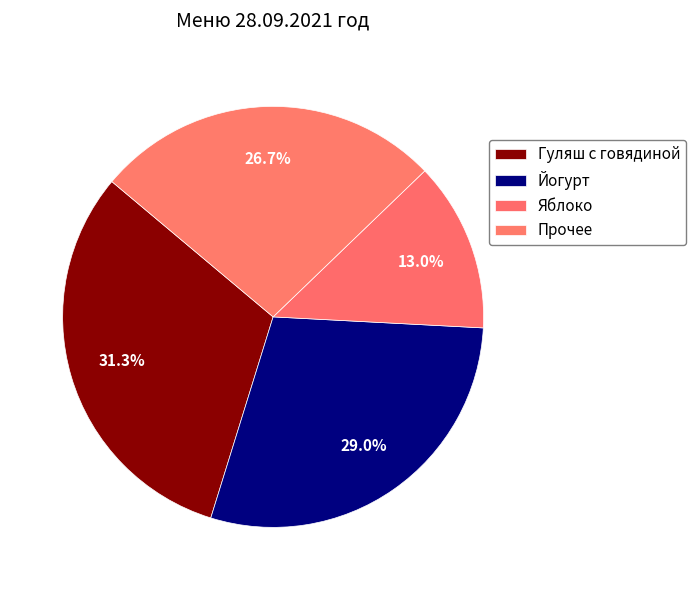

To the nearest percent, what is the difference between the largest and smallest slice percentages?

18%